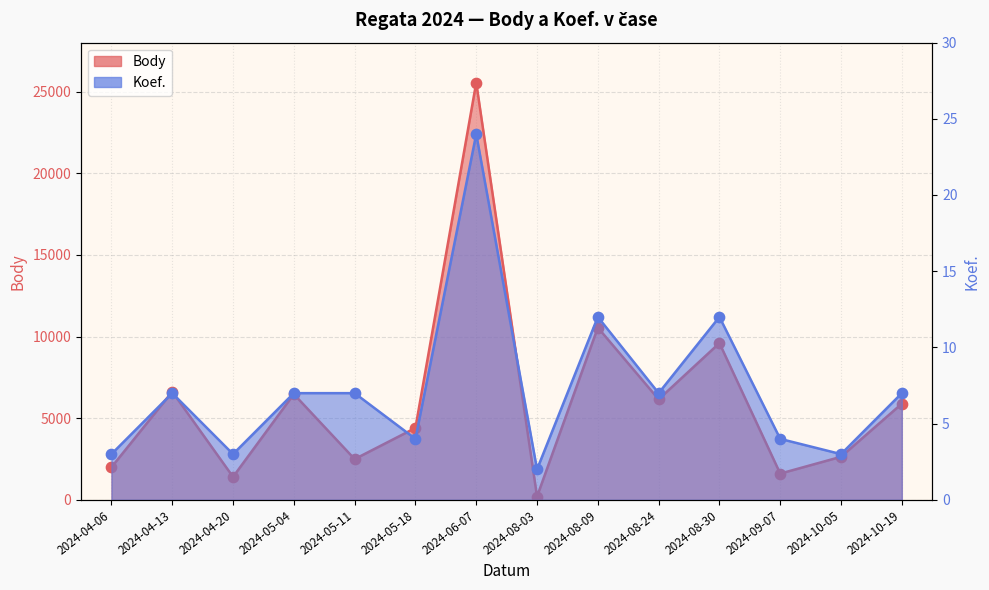

Which series has the widest spread of Y values?

Body